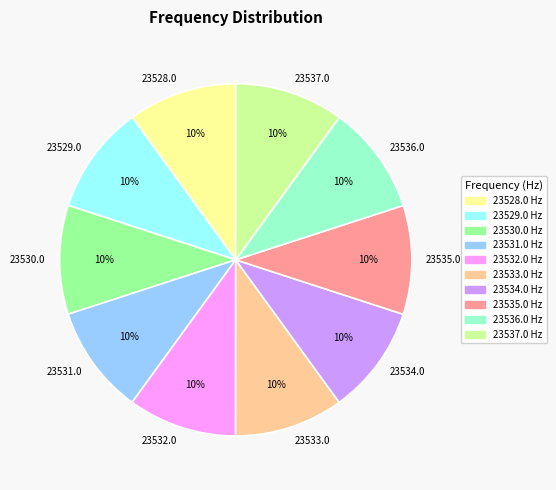

Does 23535.0 account for over 50% of the chart?

No